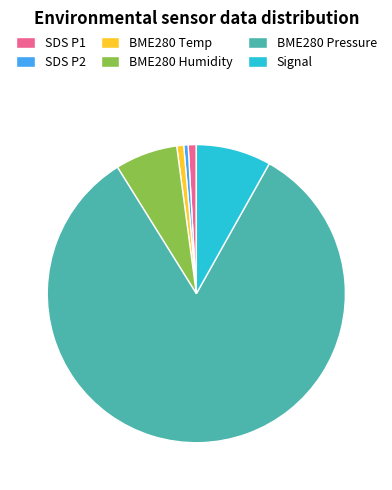

The BME280 Pressure slice represents 83% of the pie. True or false?

True